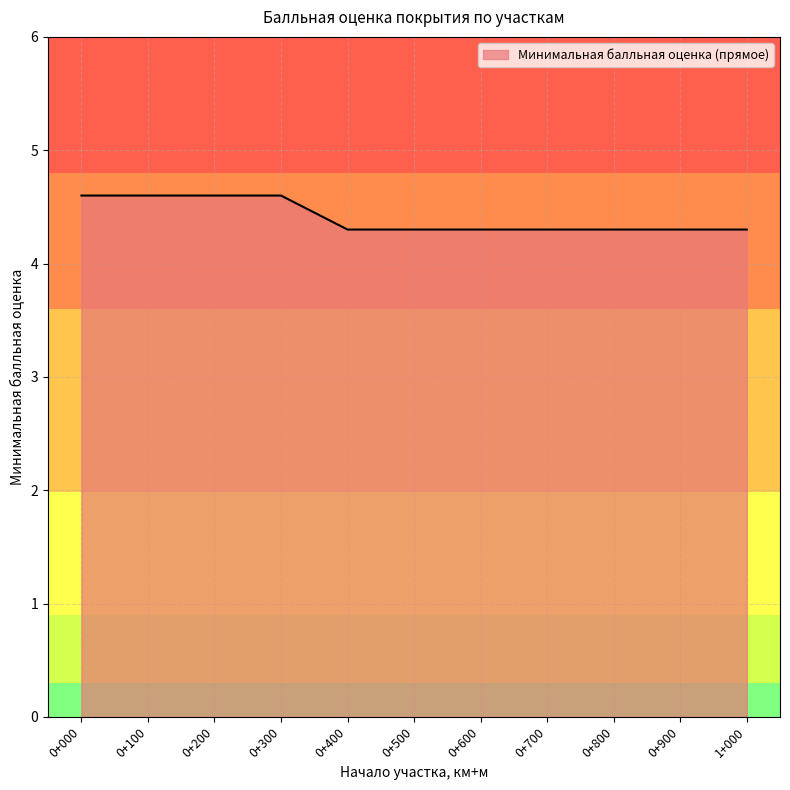

What is the difference between the maximum and minimum values?

0.3